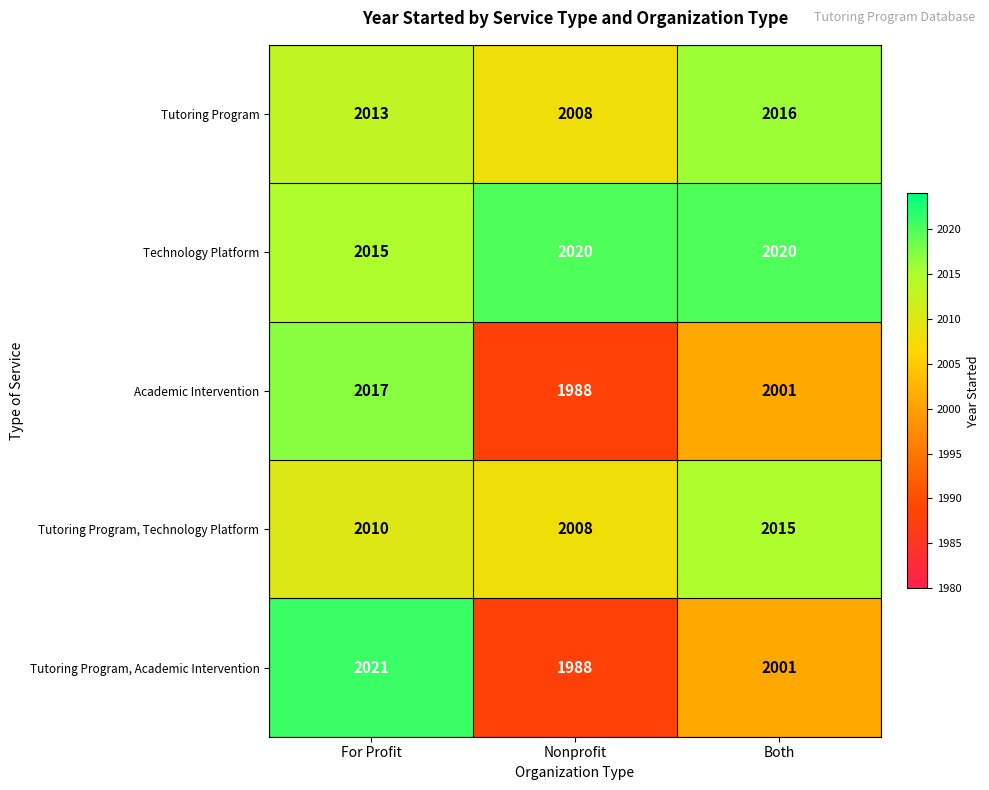

At which category is the sum across all series the highest?

For Profit